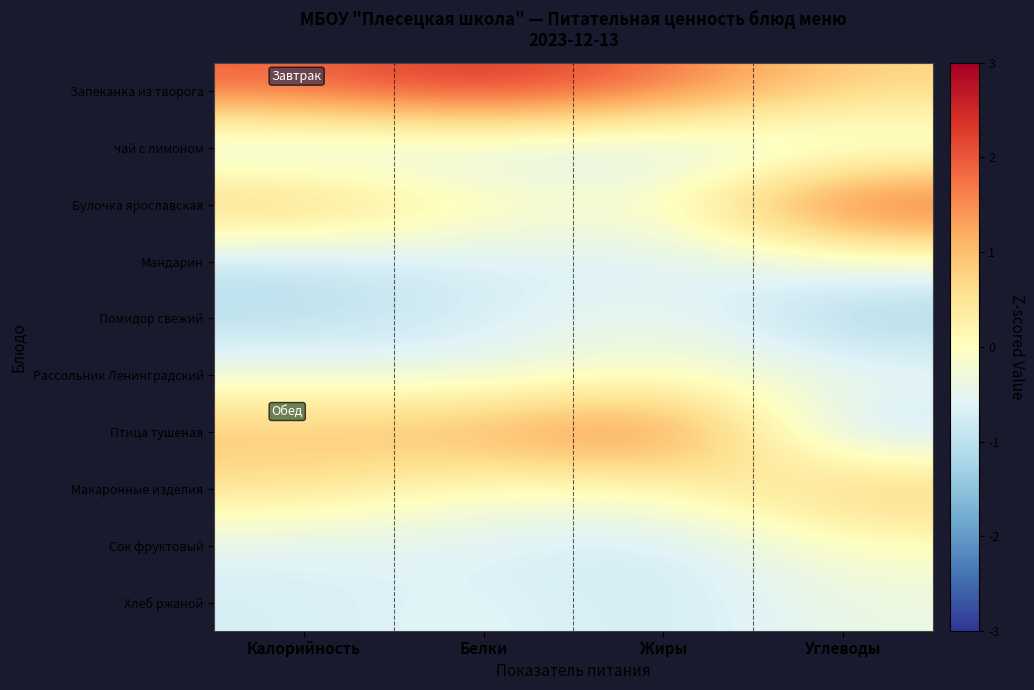

Which series has the largest total across all categories?

Запеканка из творога